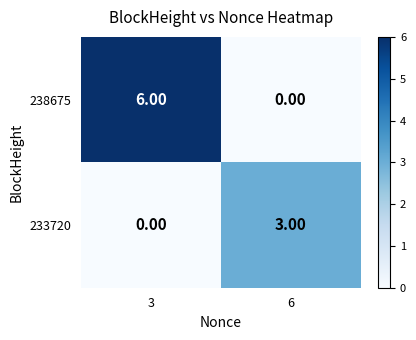

Rank the categories by 233720 value from lowest to highest.

3, 6